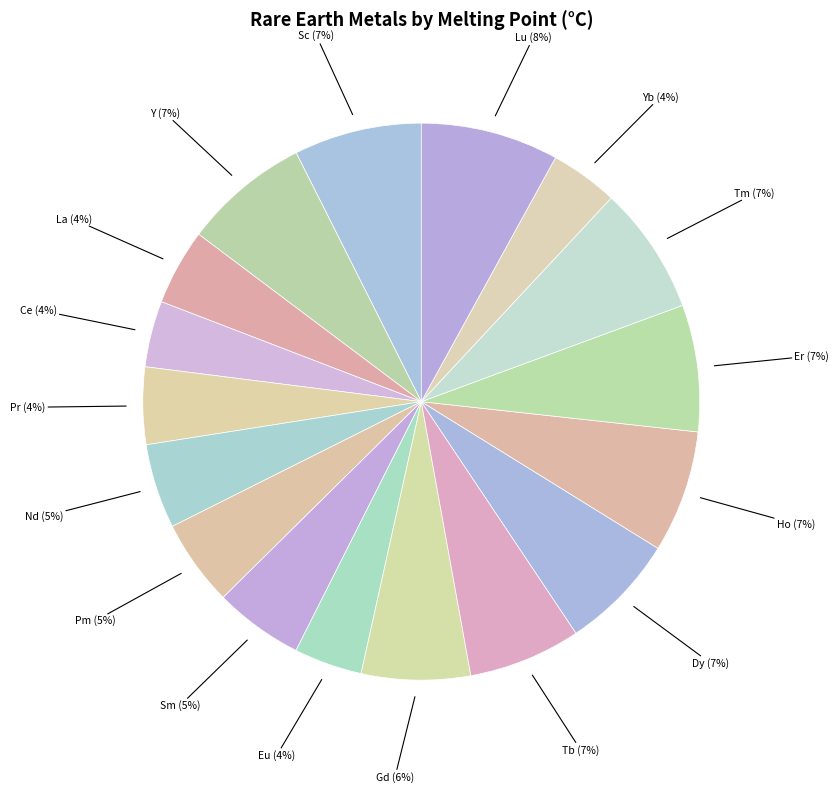

True or false: Sm accounts for 13% of the total.

False